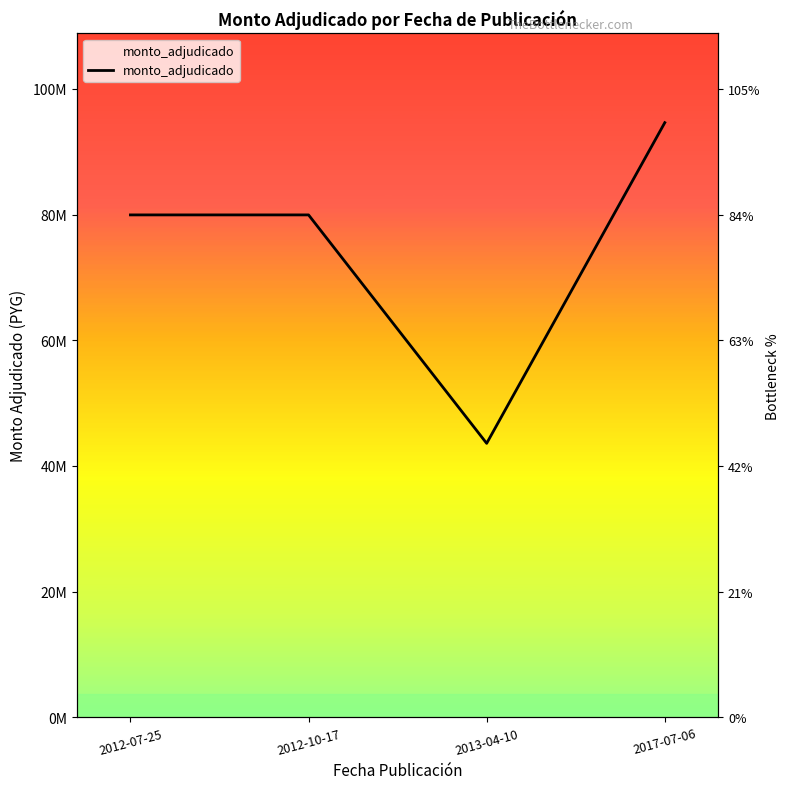

Is it true that the value at 2013-04-10 is 69981142?

False